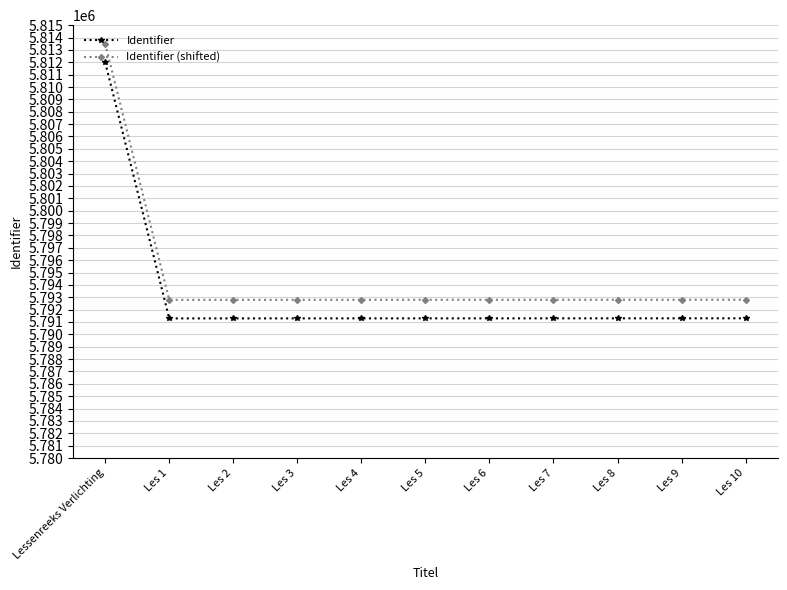

What is the label of the 6th point from the left?

Les 5